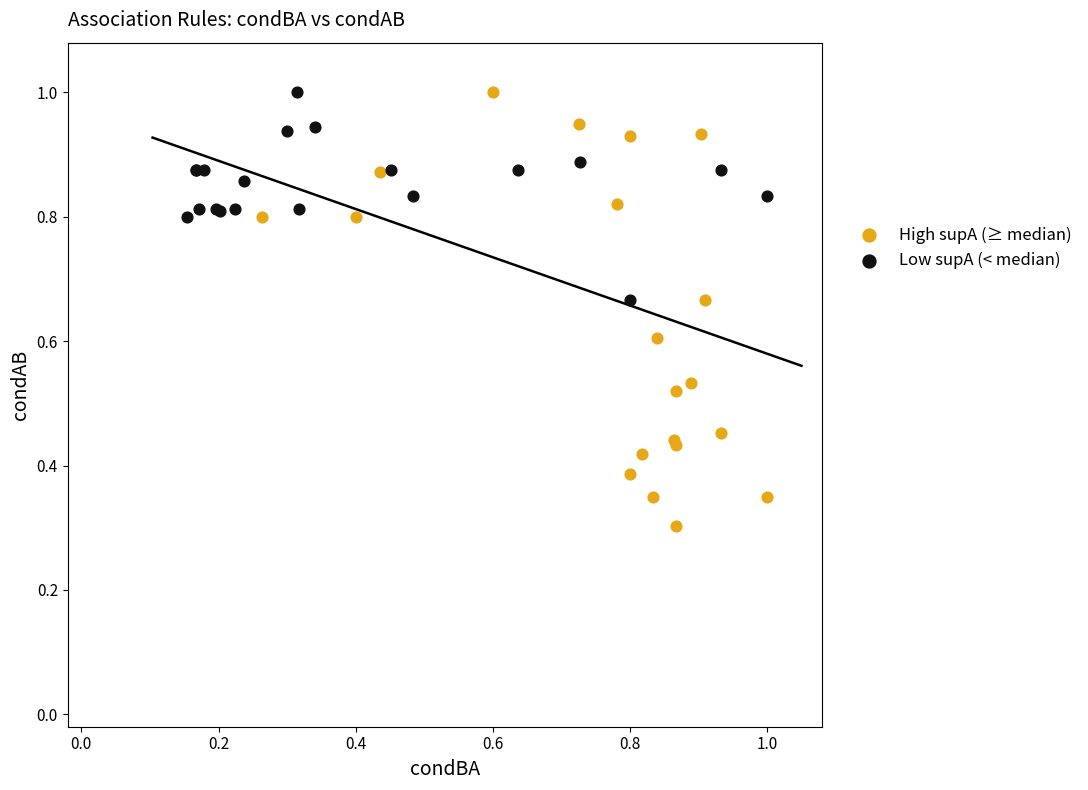

Which series contains the lowest Y value?

High supA (≥ median)